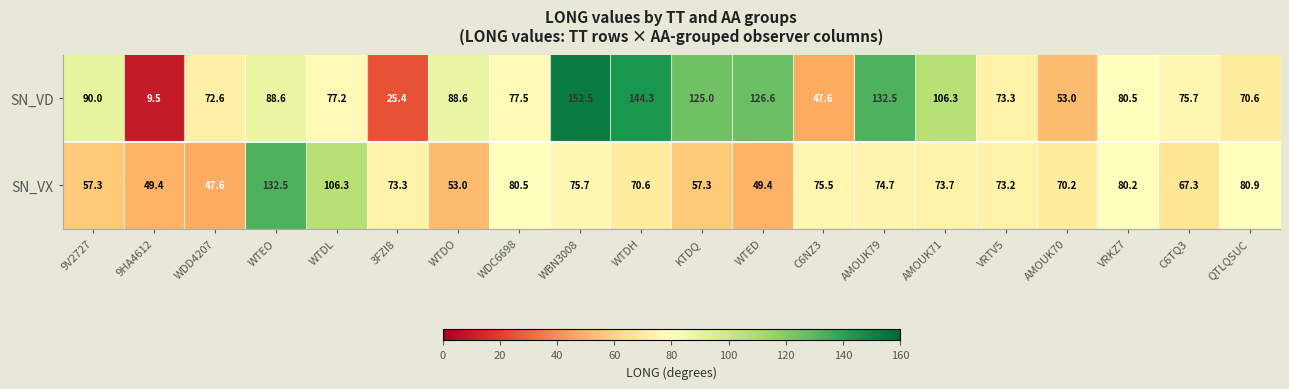

What is the average value of the SN_VD series?

85.9